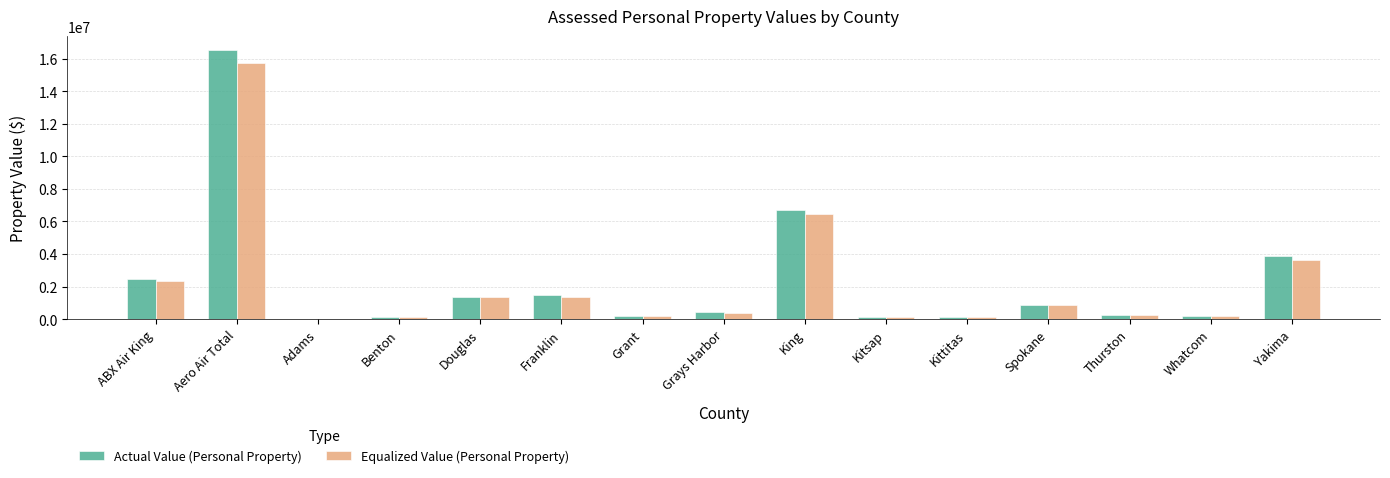

Where is Actual Value (Personal Property) nearest to the value 8301487?

King